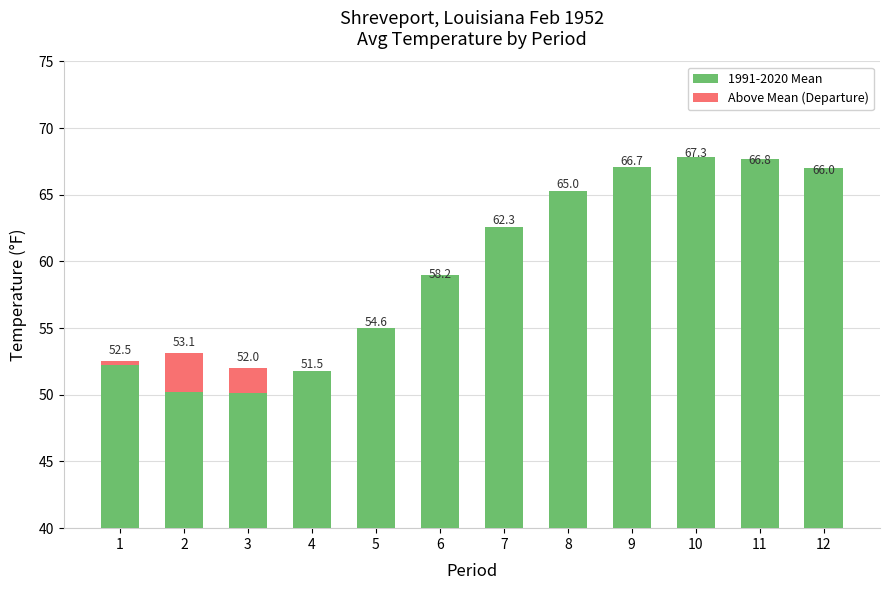

What is the spread (max minus min) of values at 3?

48.2